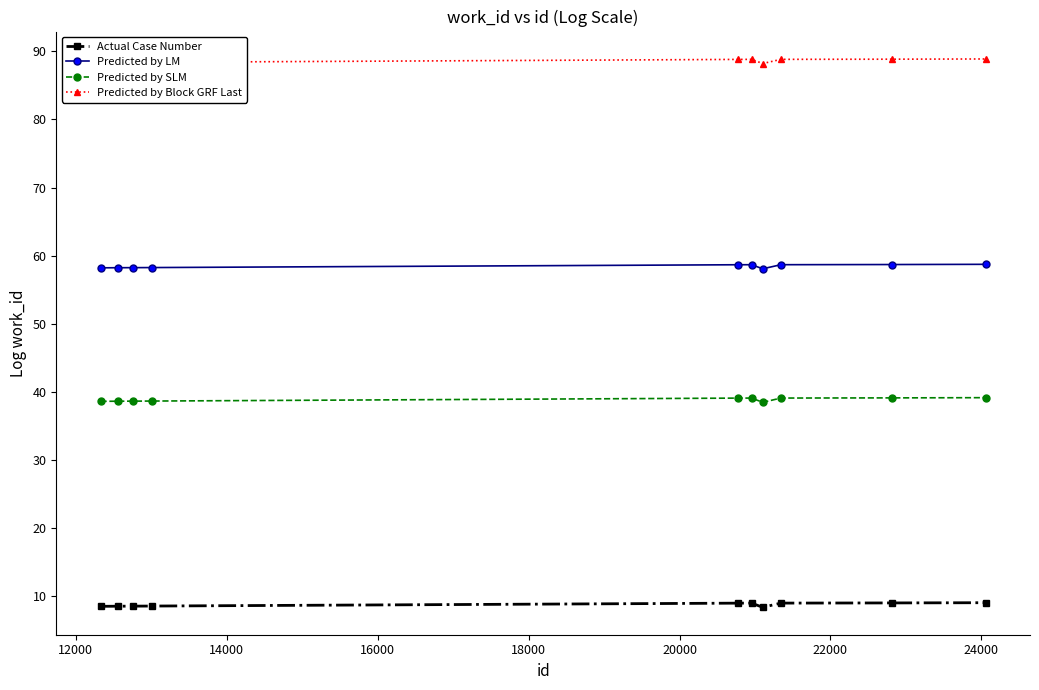

What is the minimum value shown in the chart?

8.3